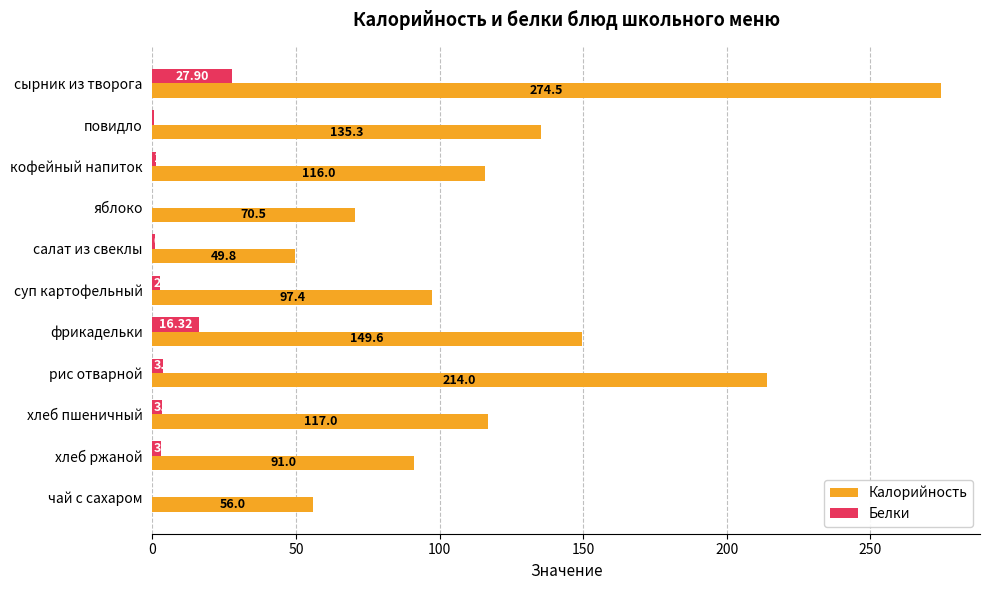

Is the value of Белки at яблоко greater than the value of Калорийность at повидло?

No